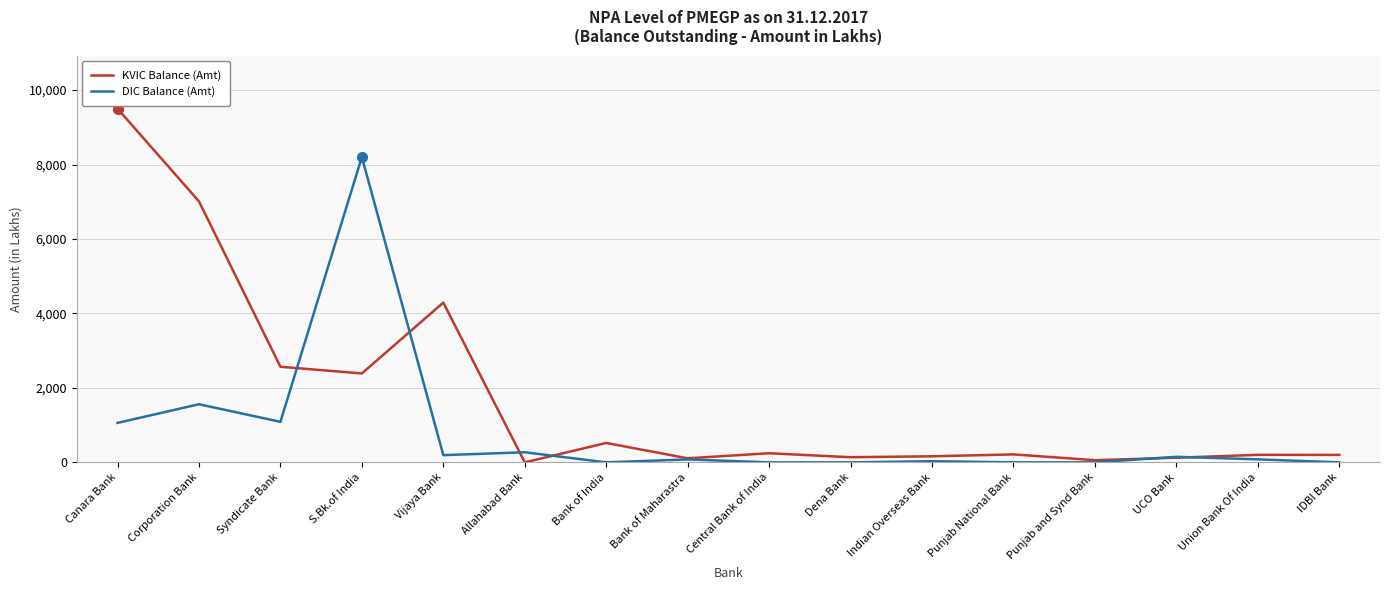

Which series ends up on top after the final intersection of DIC Balance (Amt) and KVIC Balance (Amt)?

KVIC Balance (Amt)